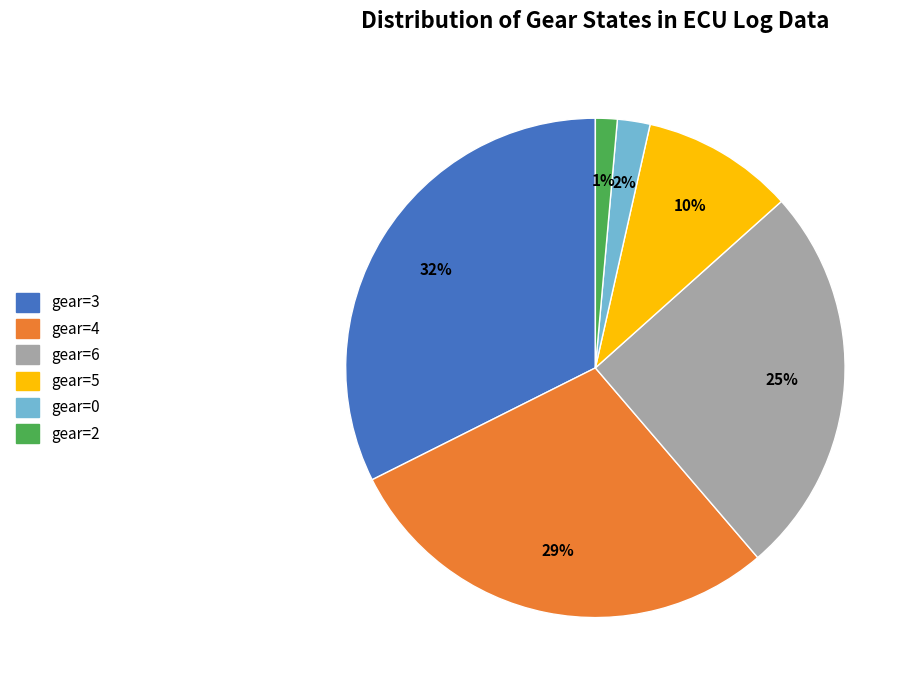

Is there a majority slice in this chart?

No